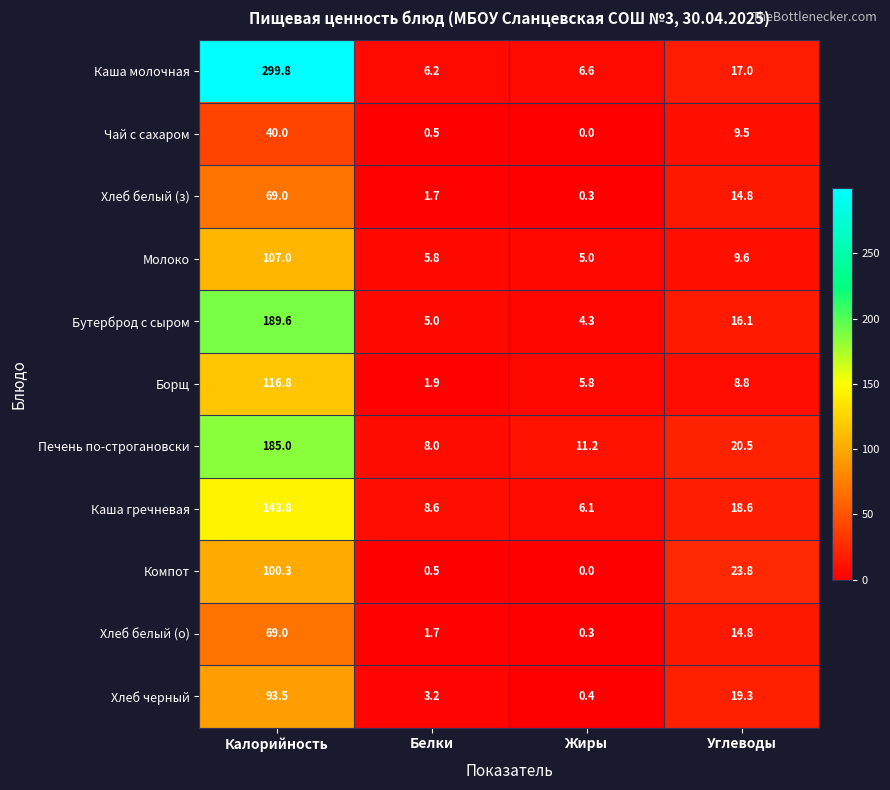

Which series has the largest total across all categories?

Каша молочная